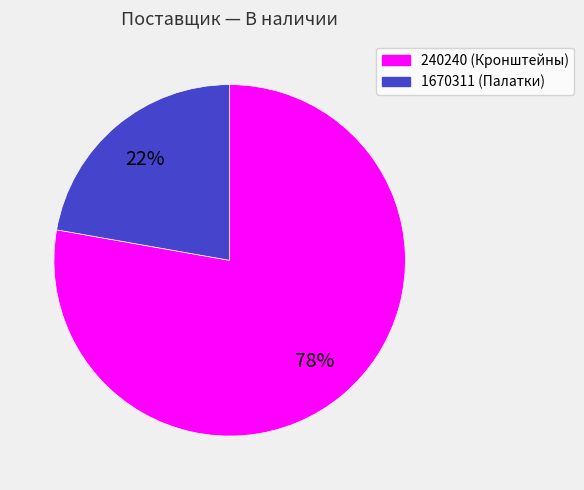

What is the largest slice in the pie chart?

240240